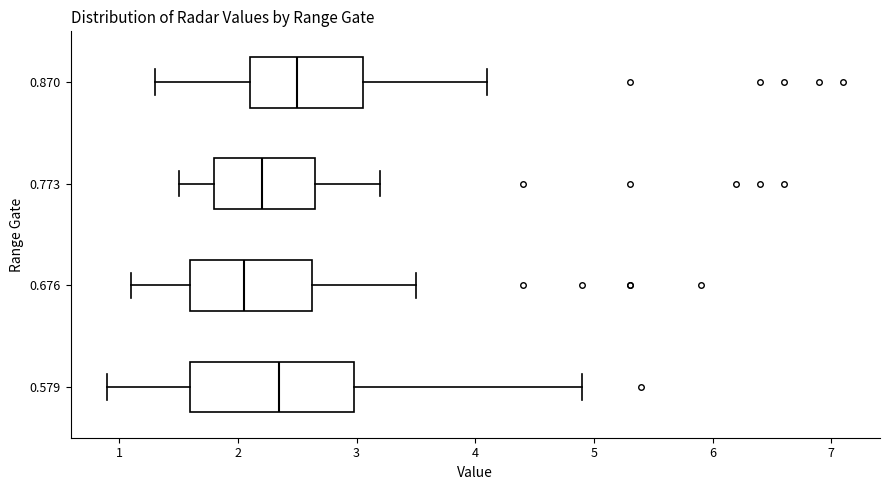

Reading bottom to top, read every box against the x-axis: the position of its median line, the range the box covers, and the ends of its whiskers. The values are not printed on the chart, so give them approximately, as read against the axis.

0.579: median 2.4, box 1.6 to 3.0, whiskers 0.9 to 4.9
0.676: median 2.1, box 1.6 to 2.6, whiskers 1.1 to 3.5
0.773: median 2.2, box 1.8 to 2.7, whiskers 1.5 to 3.2
0.870: median 2.5, box 2.1 to 3.1, whiskers 1.3 to 4.1